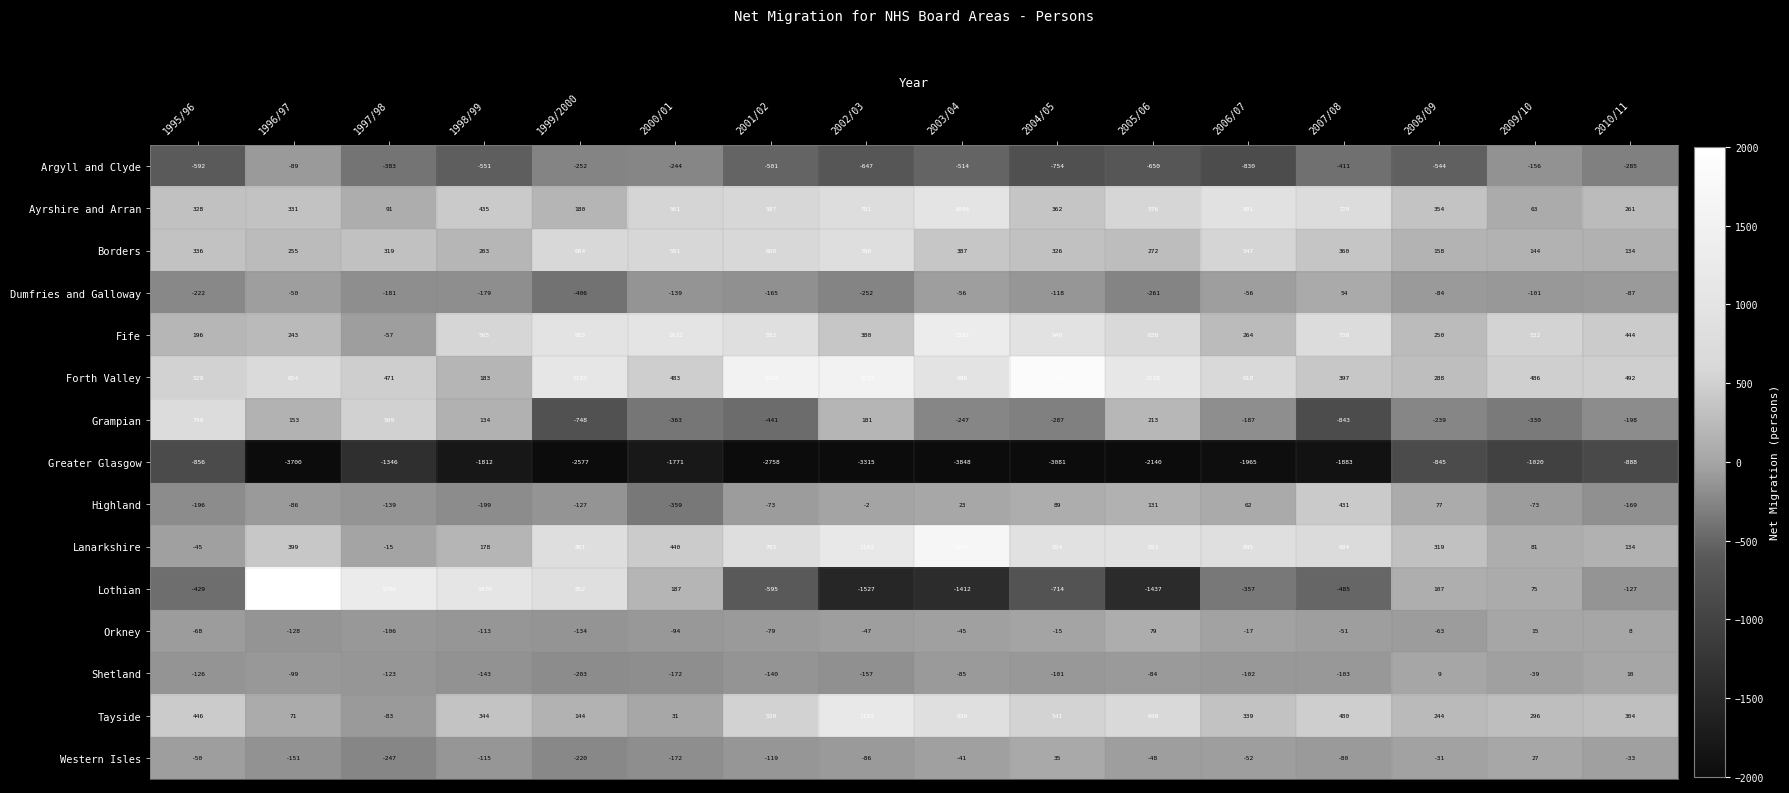

How many data points in Orkney are above -51?

7